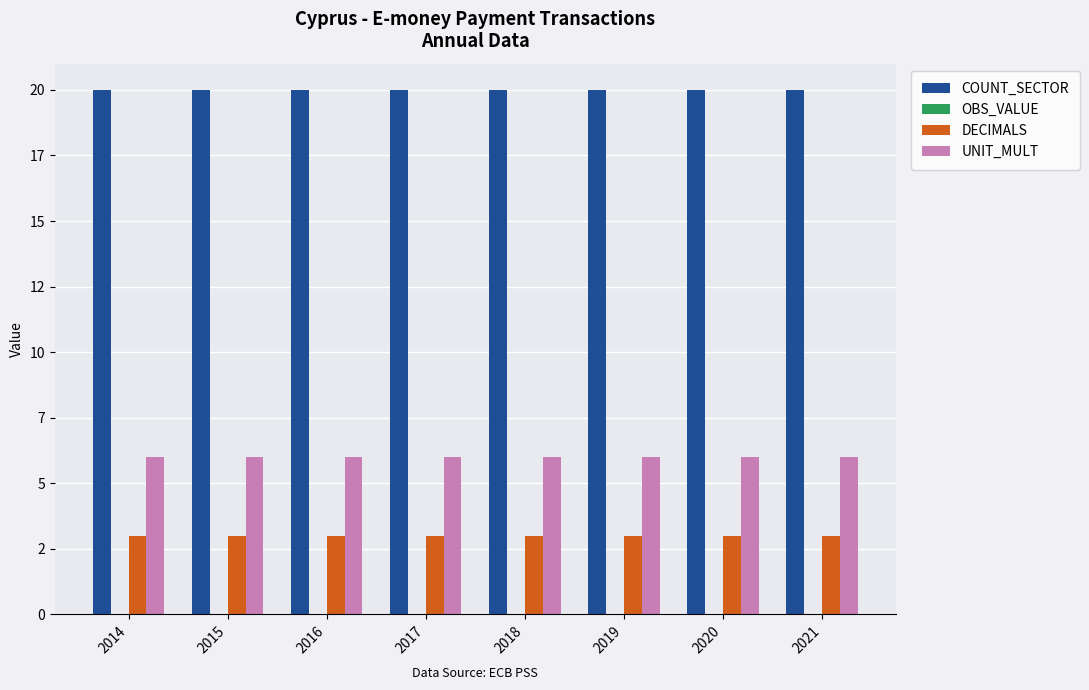

Which series has the largest range (max minus min)?

COUNT_SECTOR